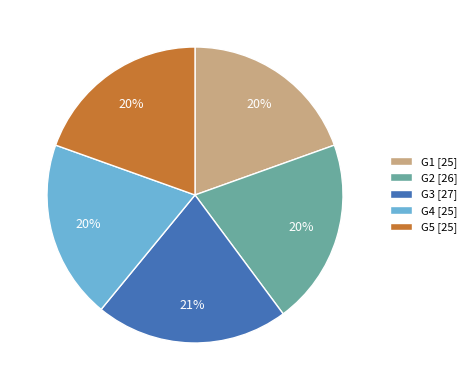

To the nearest percent, what portion does G3 represent?

21%